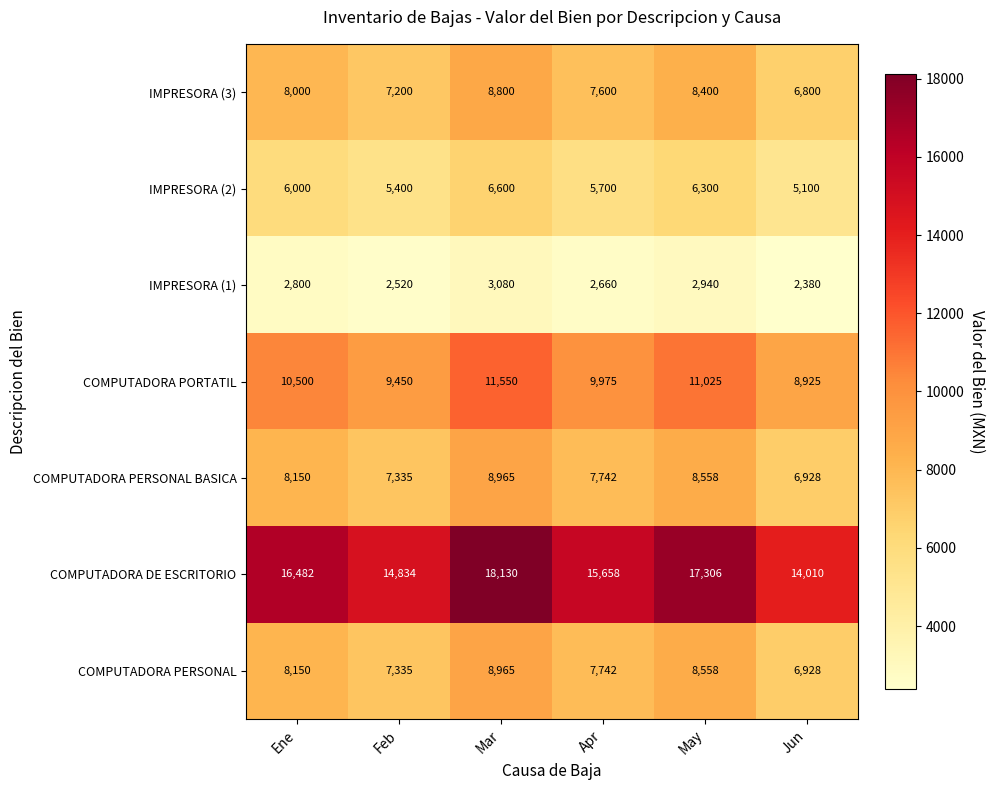

Rank the categories by COMPUTADORA PERSONAL value from highest to lowest.

Mar, May, Ene, Apr, Feb, Jun